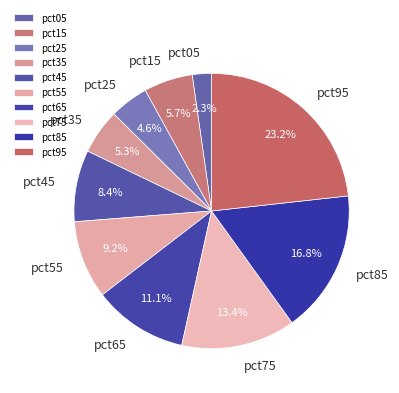

Which category has the smallest portion of the pie?

pct05